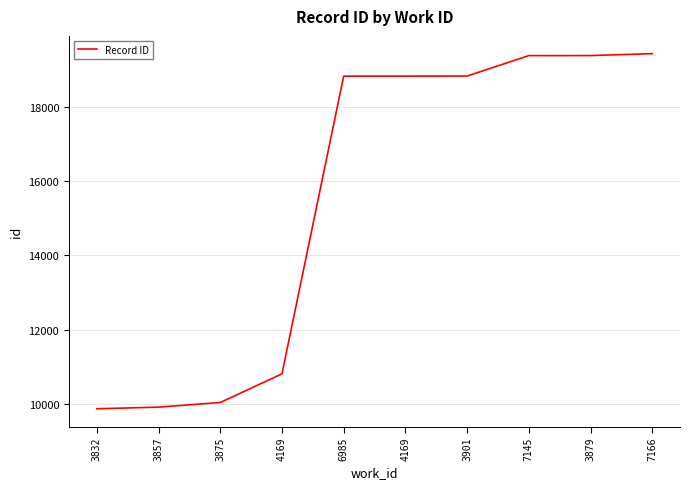

What is the ratio of the value at 3875 to the value at 4169?

0.9